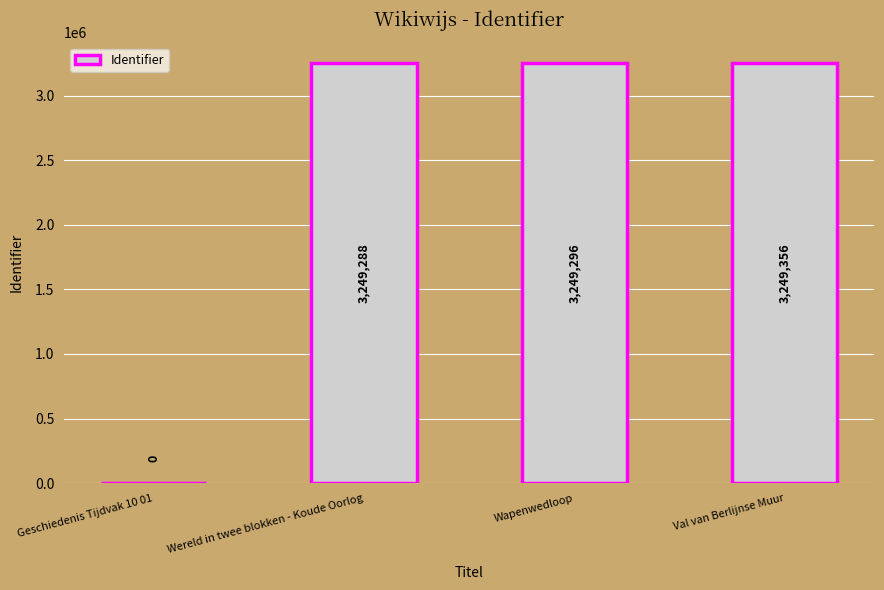

The chart shows a value of 3249296 at Wapenwedloop. True or false?

True